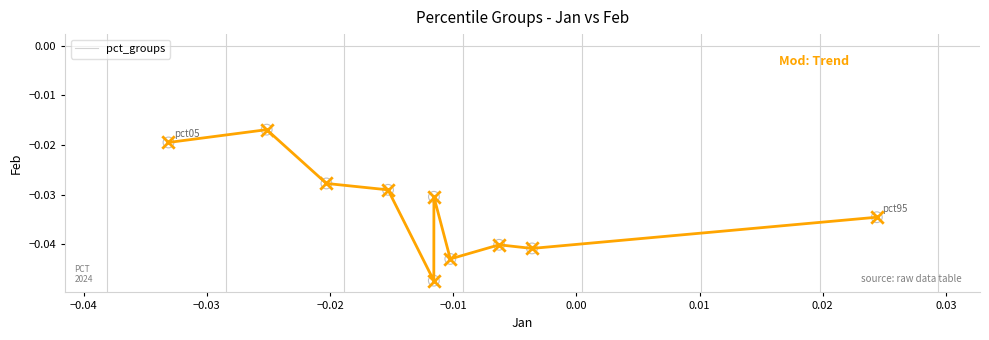

How many lines are shown in the chart?

1